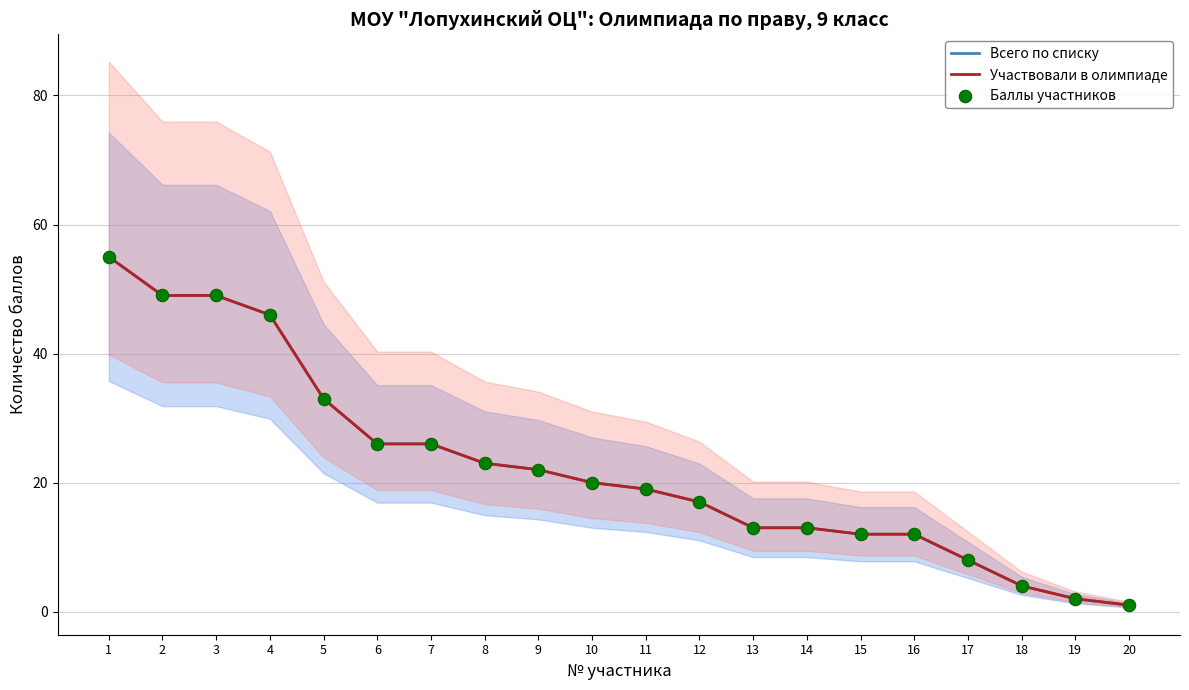

Which series has the largest total across all categories?

Всего по списку